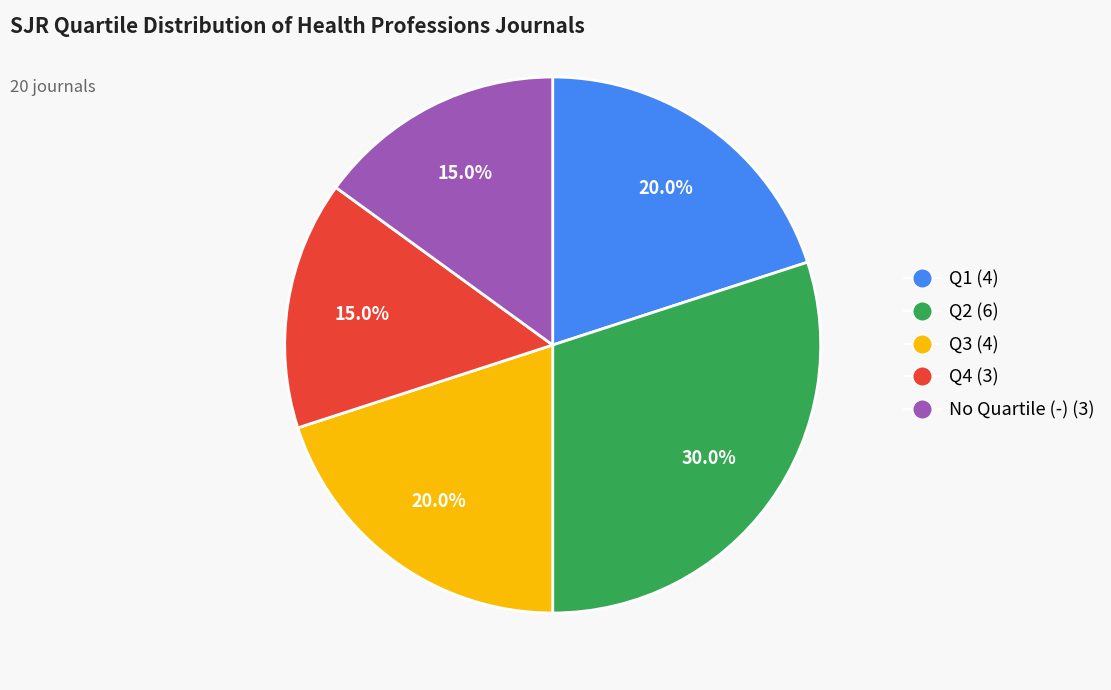

Does any single category account for the majority?

No